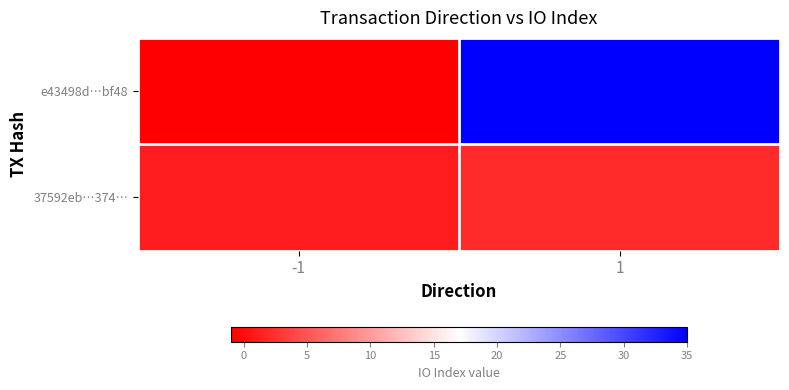

What is the minimum value shown in the chart?

-1